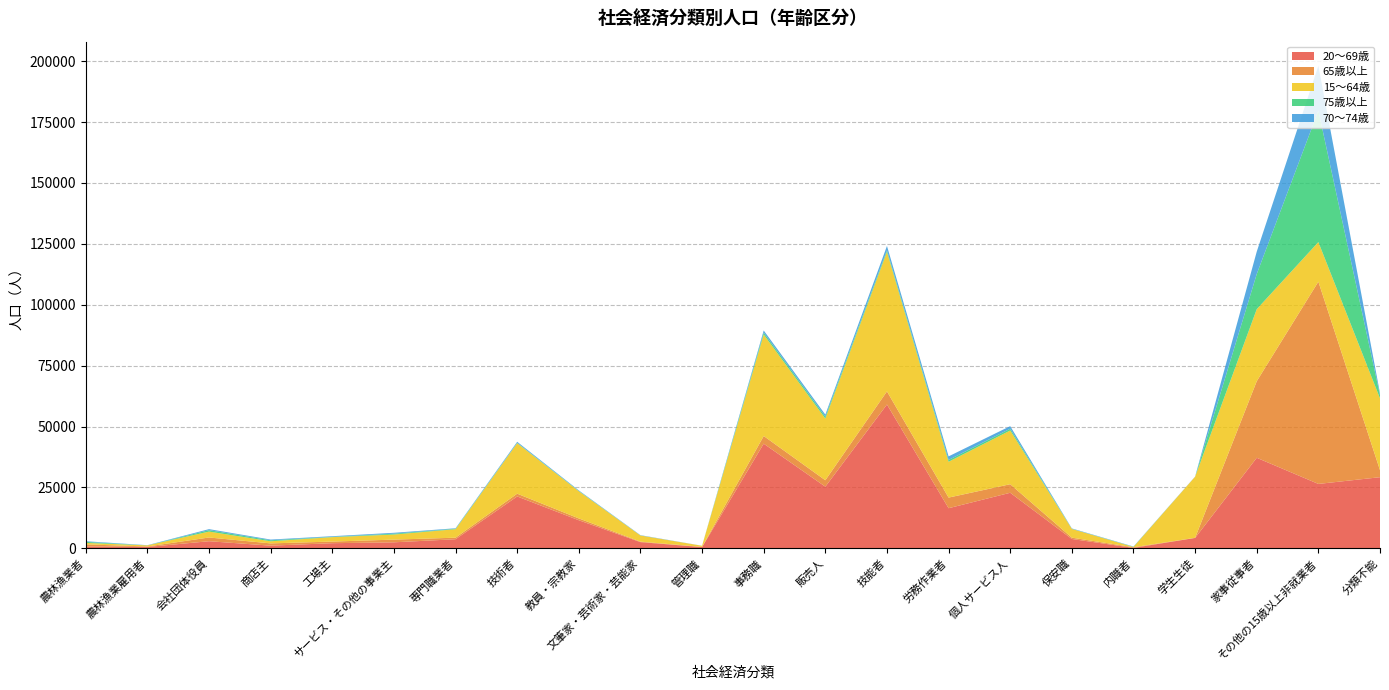

Reading left to right, extract all data points from this chart.

20～69歳: 780	570	2930	1110	2120	2480	3750	21310	11540	2560	520	42970	25320	59050	16480	22820	3850	200	4270	37180	26450	29210
65歳以上: 860	200	1530	930	670	1110	630	1130	750	200	80	3150	2640	5380	4360	3510	540	260	60	31430	83020	2890
15～64歳: 600	460	2420	870	1820	2080	3490	20740	11160	2520	460	41640	25320	57280	14710	22050	3590	120	25090	29560	16250	29480
75歳以上: 420	0	590	400	120	360	180	140	120	20	0	790	770	640	740	720	40	80	0	14430	53970	1310
70～74歳: 260	80	420	300	260	360	200	420	220	120	20	890	850	1790	1470	1070	160	100	60	9200	18390	770